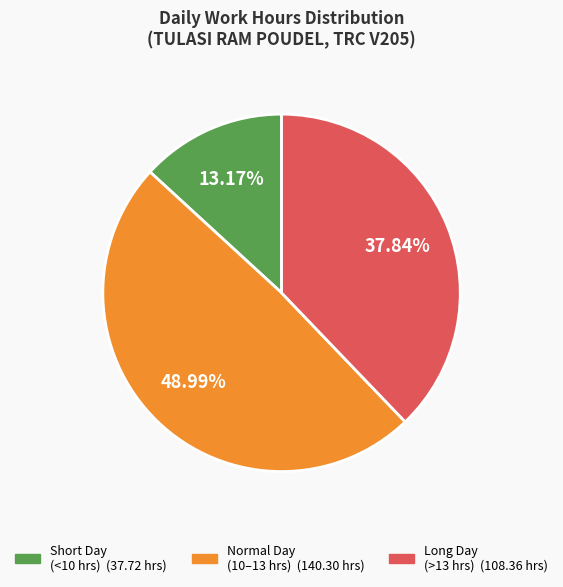

How many segments does this pie chart have?

3